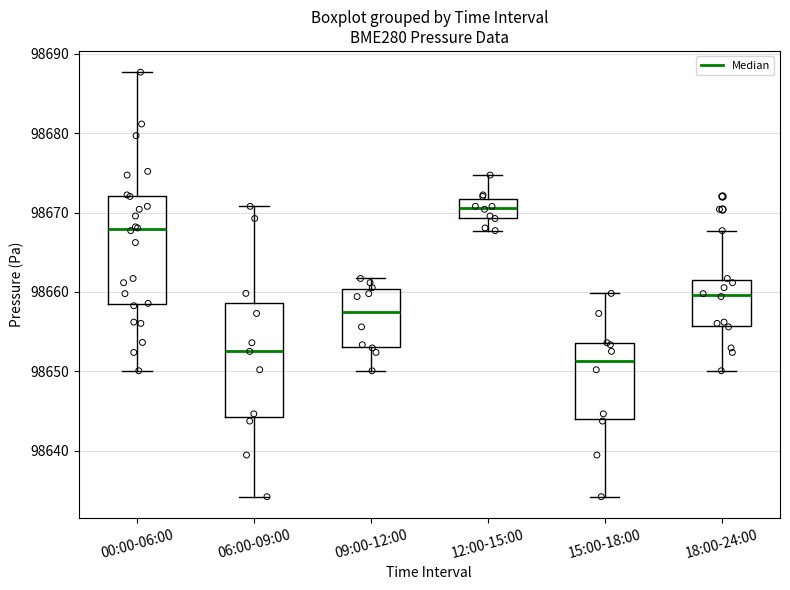

Reading left to right, transcribe this box plot: for each box, give where its median line is, the range the box spans, and where its two whiskers end, as read against the y-axis. The values are not printed on the chart, so give them approximately, as read against the axis.

00:00-06:00: median 98668, box 98658 to 98672, whiskers 98650 to 98688
06:00-09:00: median 98653, box 98644 to 98659, whiskers 98634 to 98671
09:00-12:00: median 98658, box 98653 to 98660, whiskers 98650 to 98662
12:00-15:00: median 98671, box 98669 to 98672, whiskers 98668 to 98675
15:00-18:00: median 98651, box 98644 to 98654, whiskers 98634 to 98660
18:00-24:00: median 98660, box 98656 to 98662, whiskers 98650 to 98668